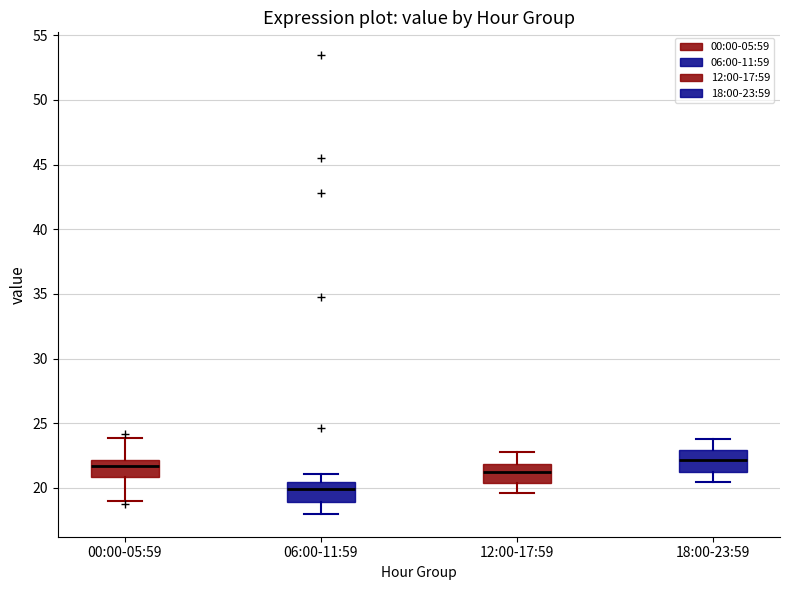

Which box's median line is the lowest?

06:00-11:59